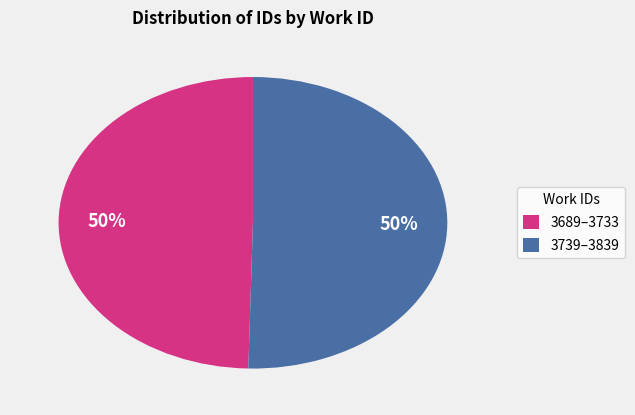

Is the sum of 3689–3733 and 3739–3839 greater than half?

Yes